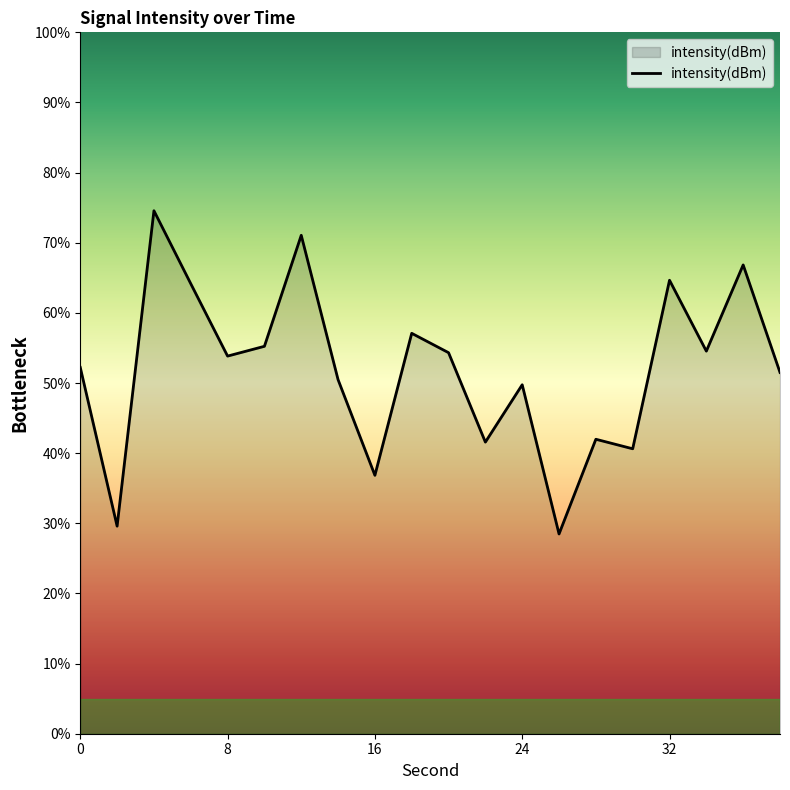

Does the chart have visible grid lines?

No